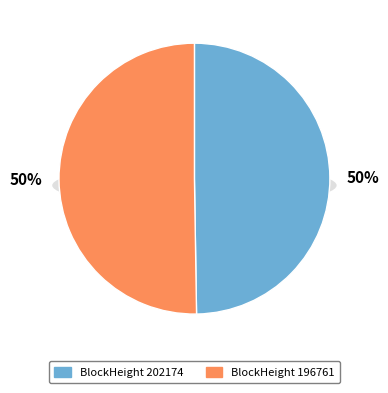

Which has a higher value, 202174 or 196761?

196761